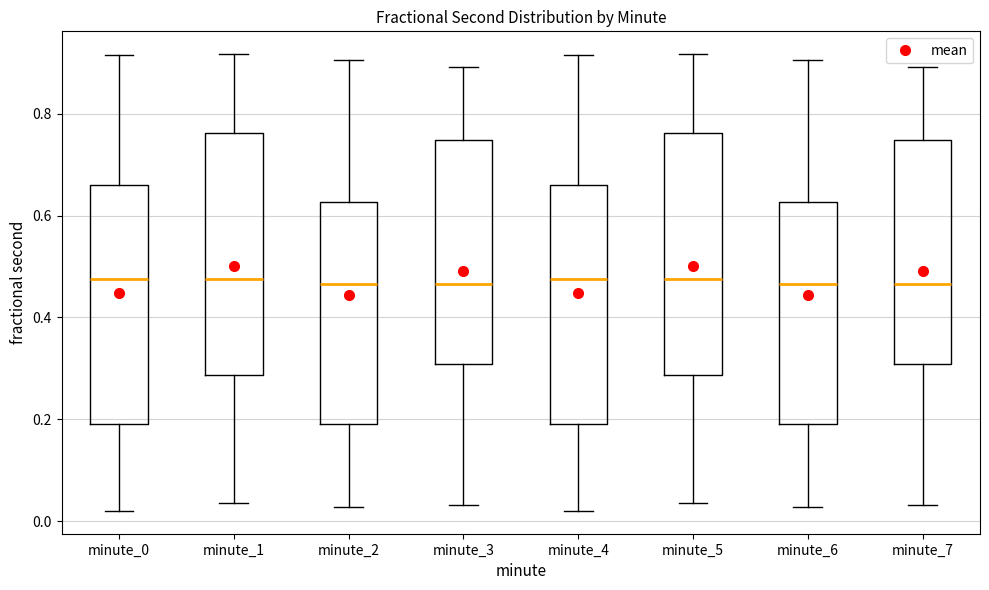

Reading left to right, read every box against the y-axis: the position of its median line, the range the box covers, and the ends of its whiskers. The values are not printed on the chart, so give them approximately, as read against the axis.

minute_0: median 0.48, box 0.20 to 0.66, whiskers 0.02 to 0.92
minute_1: median 0.48, box 0.28 to 0.76, whiskers 0.04 to 0.92
minute_2: median 0.46, box 0.20 to 0.62, whiskers 0.02 to 0.90
minute_3: median 0.46, box 0.30 to 0.74, whiskers 0.04 to 0.90
minute_4: median 0.48, box 0.20 to 0.66, whiskers 0.02 to 0.92
minute_5: median 0.48, box 0.28 to 0.76, whiskers 0.04 to 0.92
minute_6: median 0.46, box 0.20 to 0.62, whiskers 0.02 to 0.90
minute_7: median 0.46, box 0.30 to 0.74, whiskers 0.04 to 0.90